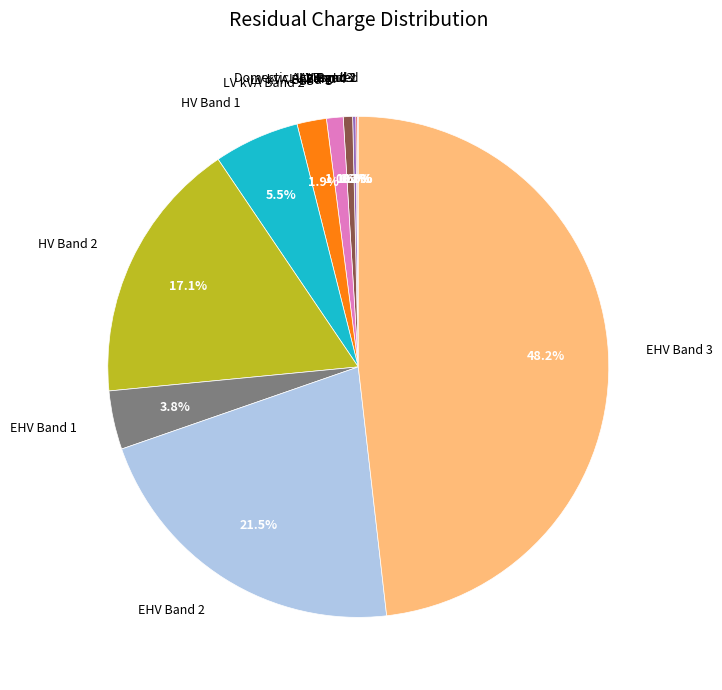

Is there a majority slice in this chart?

No